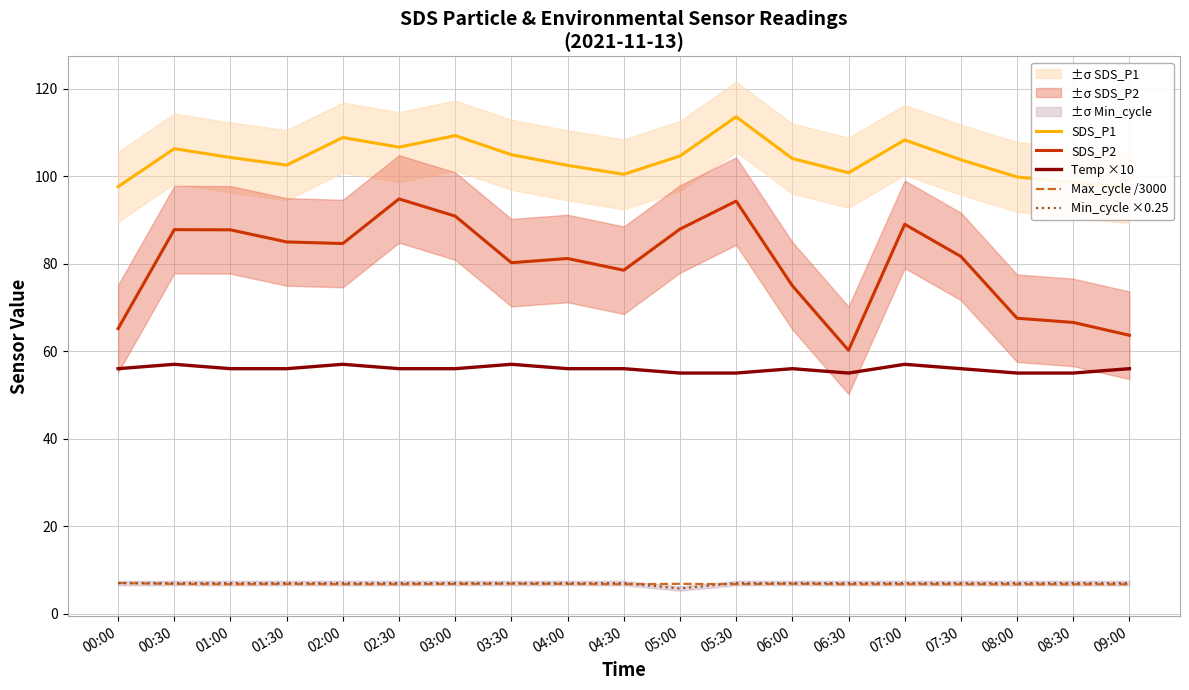

Rank the series by their maximum value, from lowest to highest.

Max_cycle /3000, Min_cycle ×0.25, Temp ×10, SDS_P2, SDS_P1